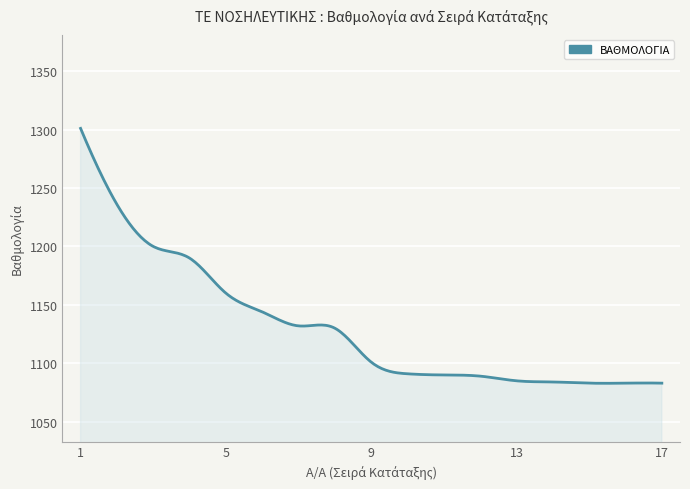

What is the smallest value displayed?

1082.9